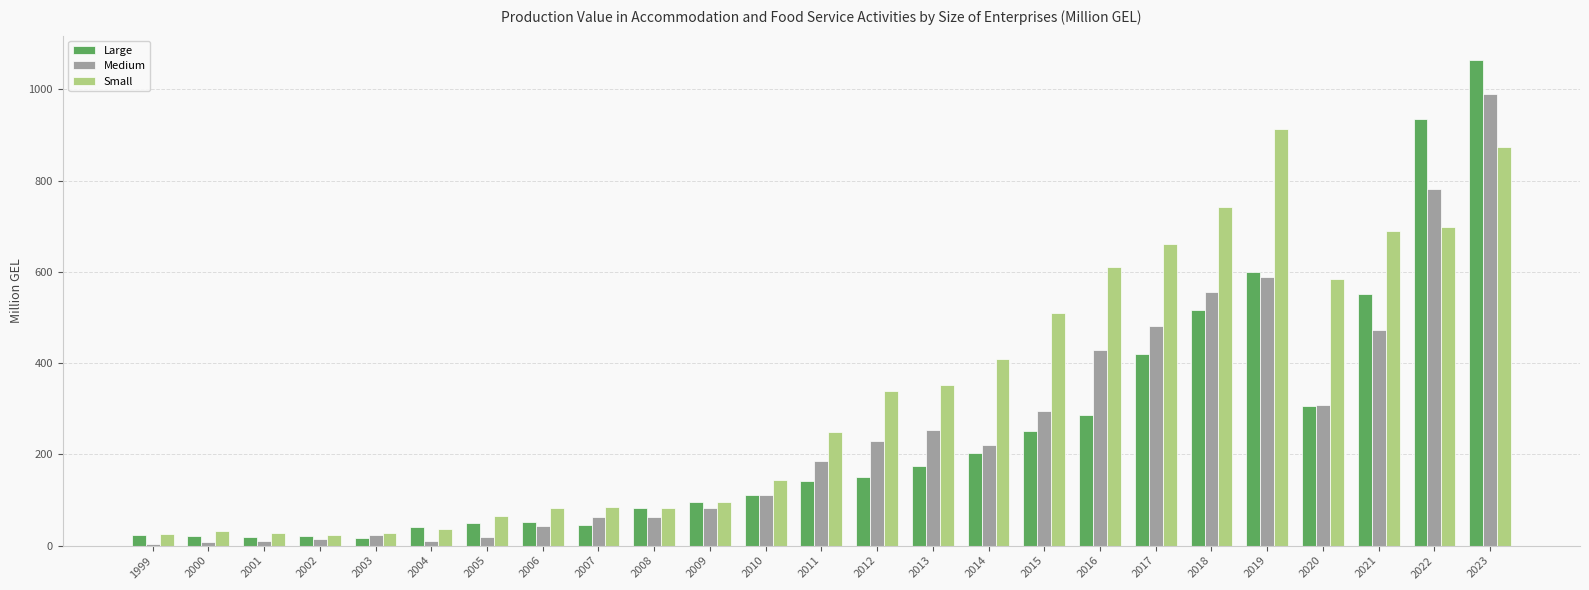

True or false: Medium has a value of 1232.5 at 2022.

False